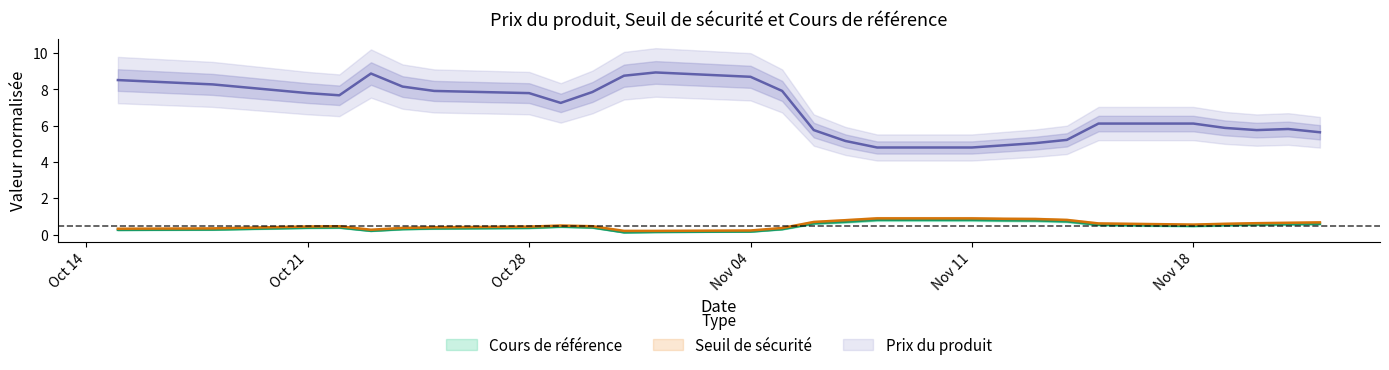

Is the value of Seuil de sécurité at 2024-11-15 greater than the value of Prix du produit at 2024-11-11?

No